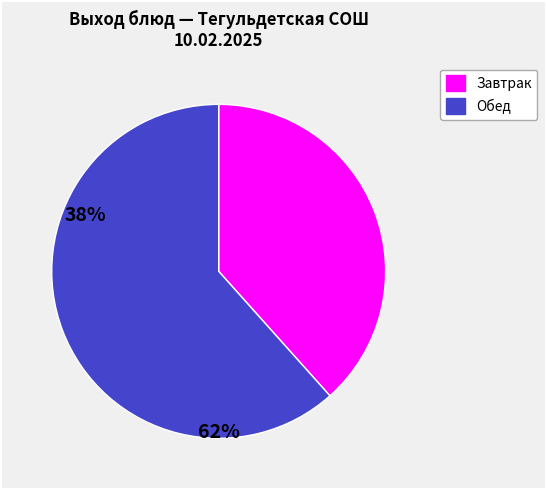

Is there any slice that represents more than half of the pie?

Yes